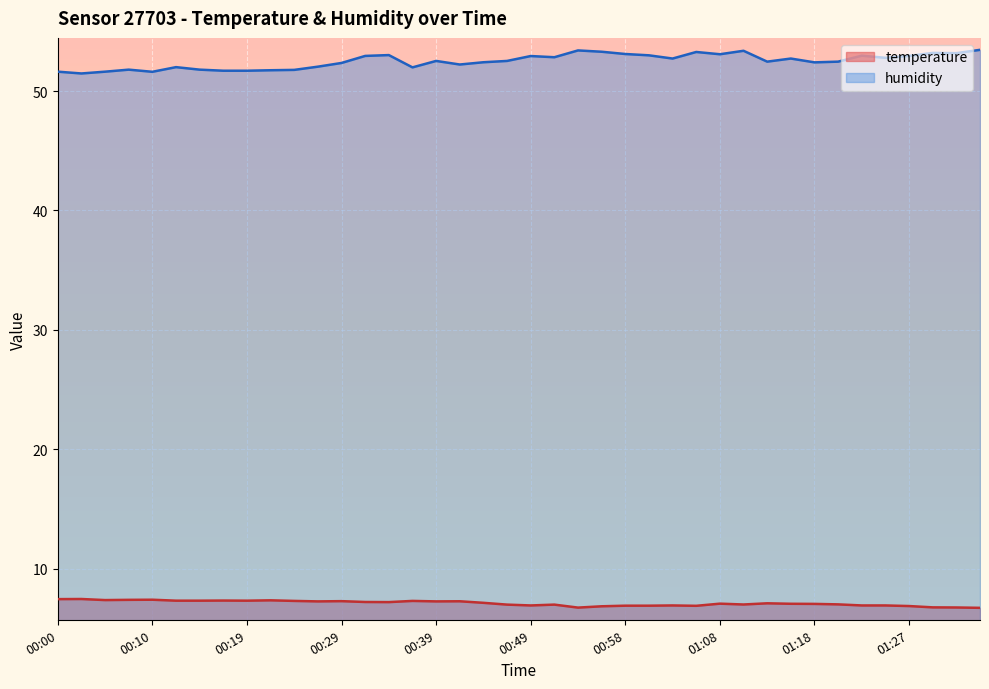

What is the difference between the maximum and second lowest values in the humidity series?

1.8